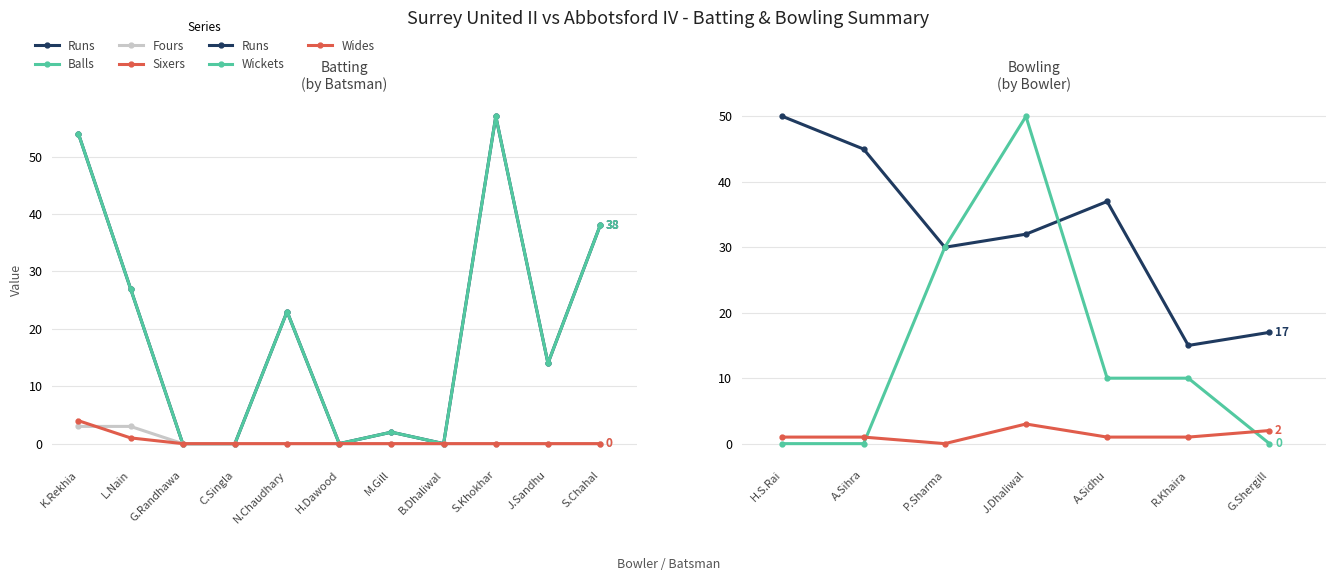

What is the difference between the maximum and minimum values in the Runs series?

35